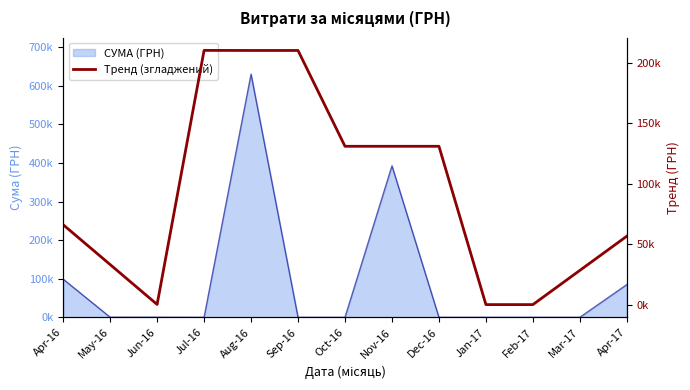

Does the chart have visible grid lines?

No